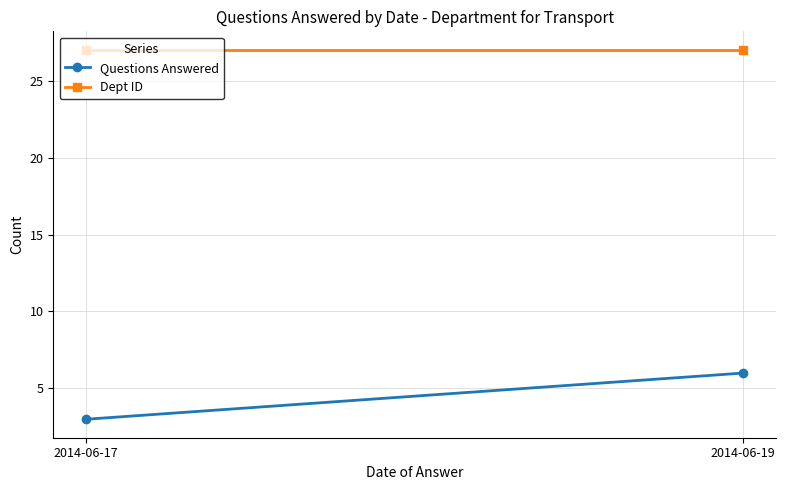

What is the highest value of the Dept ID series?

27